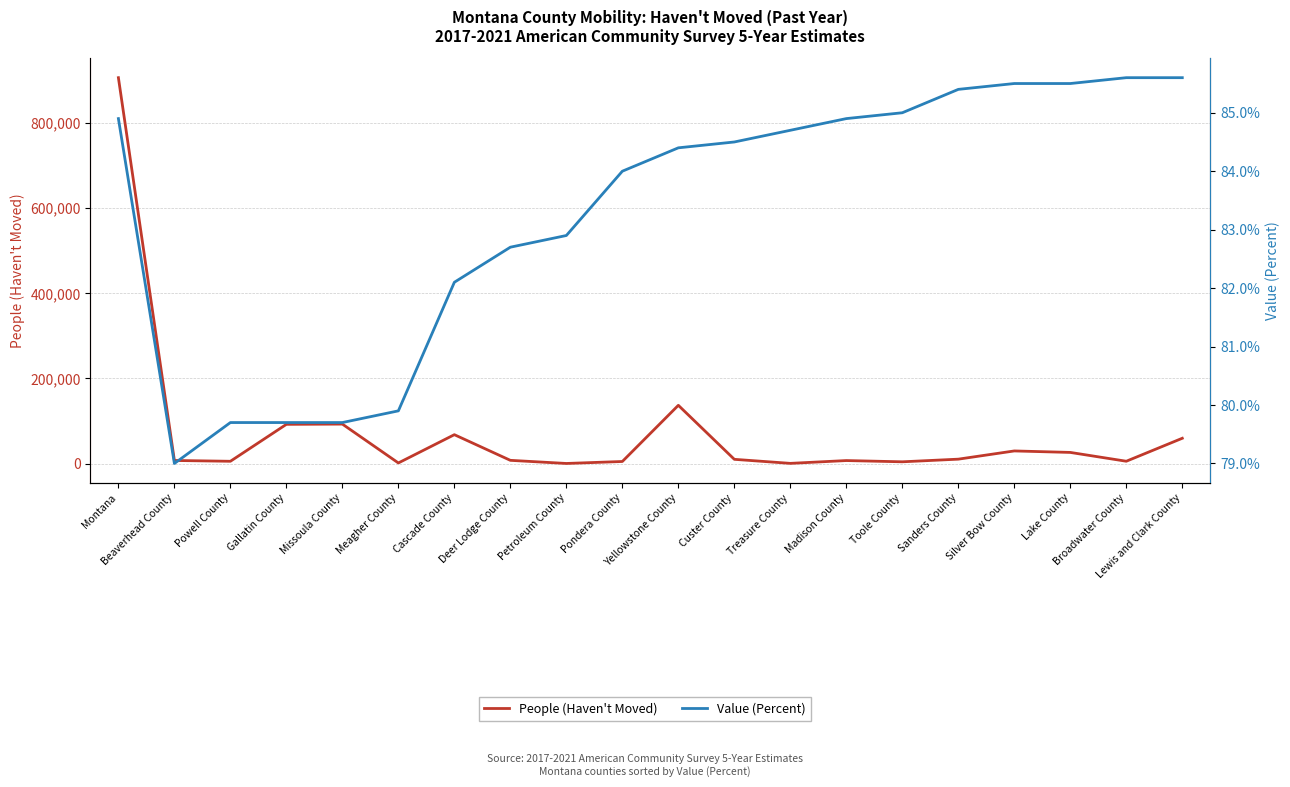

Rank the series by their average value, from lowest to highest.

Value (Percent), People (Haven't Moved)